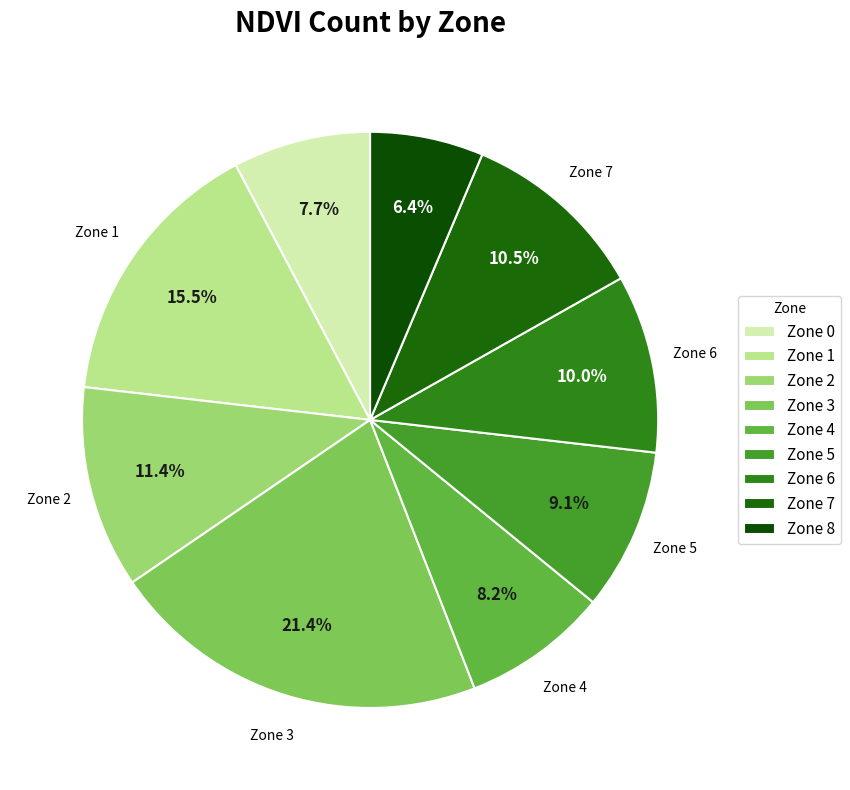

Does any single category account for the majority?

No